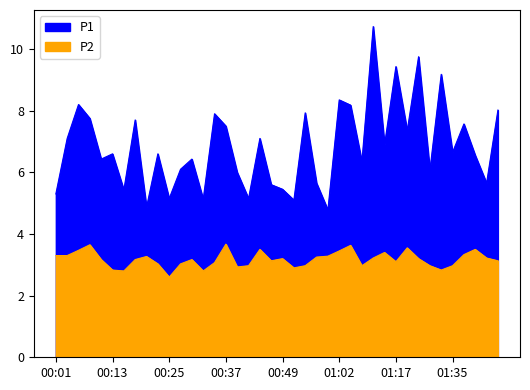

List the labels in order of P1 value, smallest first.

00:59, 00:20, 00:52, 00:32, 00:25, 00:42, 00:01, 00:15, 00:49, 00:47, 00:57, 01:42, 00:40, 01:30, 00:28, 01:09, 00:10, 00:30, 01:40, 00:13, 00:23, 01:35, 01:14, 00:03, 00:45, 01:19, 00:37, 01:37, 00:18, 00:08, 00:35, 00:54, 01:45, 01:04, 00:06, 01:02, 01:32, 01:17, 01:22, 01:12